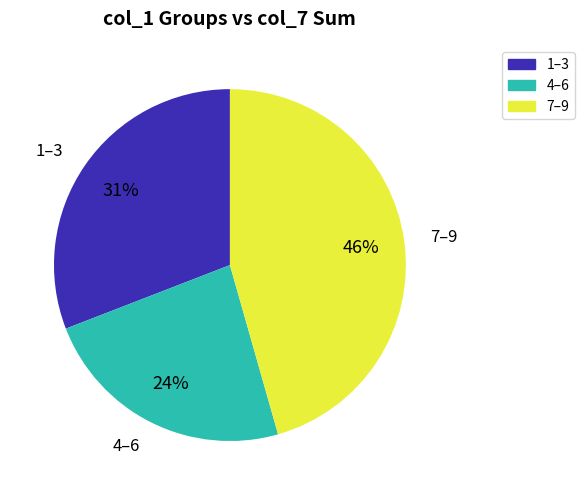

Is 7–9 the majority of the pie?

No